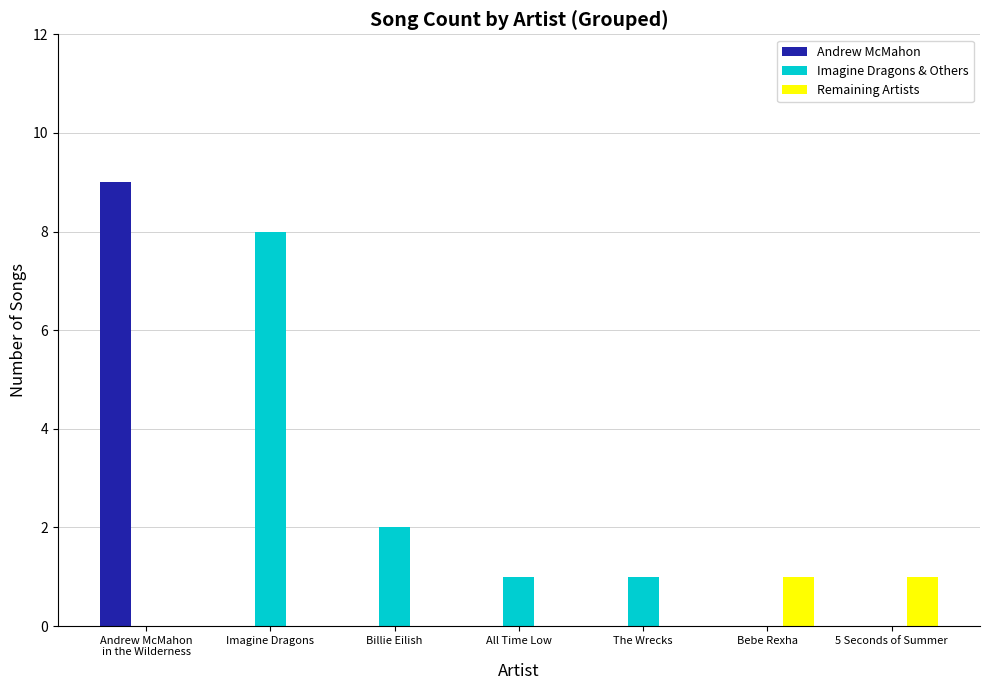

What is the difference between the Imagine Dragons & Others values at Billie Eilish and Imagine Dragons?

6